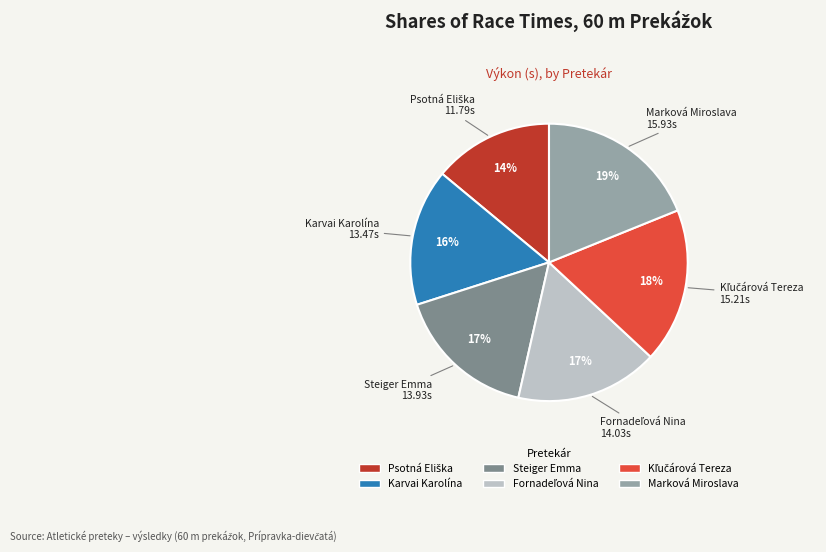

To the nearest percent, what is the difference between the largest and smallest slice percentages?

5%